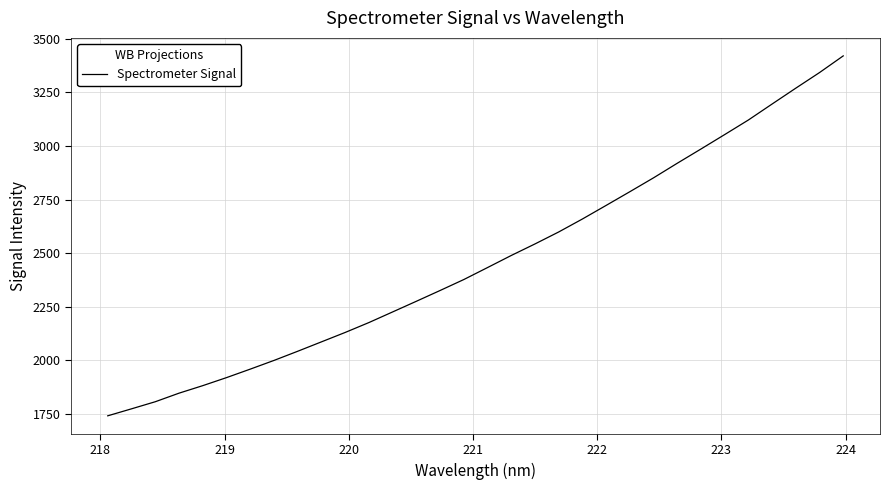

What is the minimum value shown in the chart?

1741.8